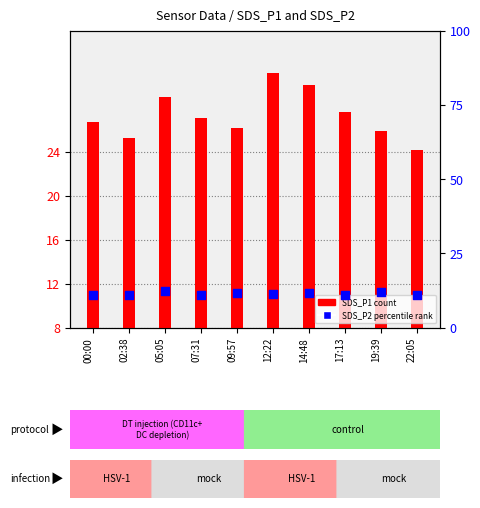

At how many categories does at least one series exceed 30?

2